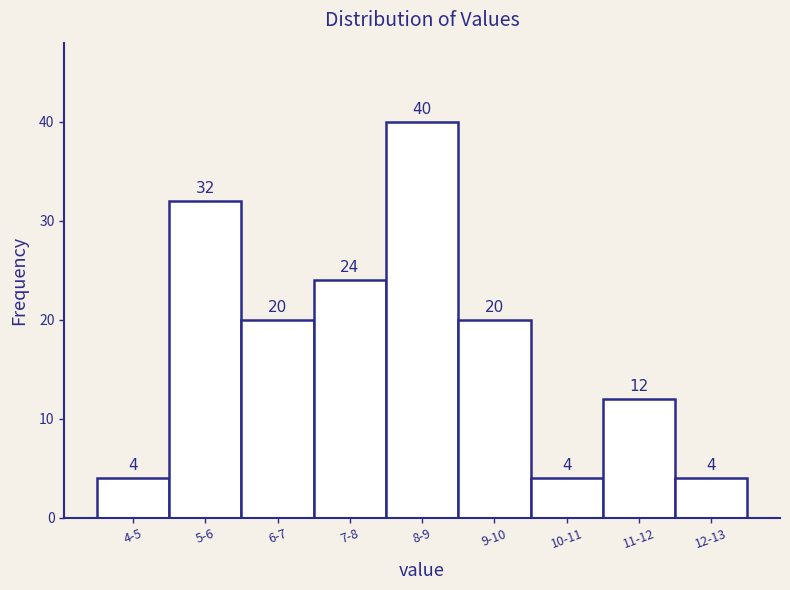

Reading left to right, extract all data points from this chart.

4-5=4	5-6=32	6-7=20	7-8=24	8-9=40	9-10=20	10-11=4	11-12=12	12-13=4